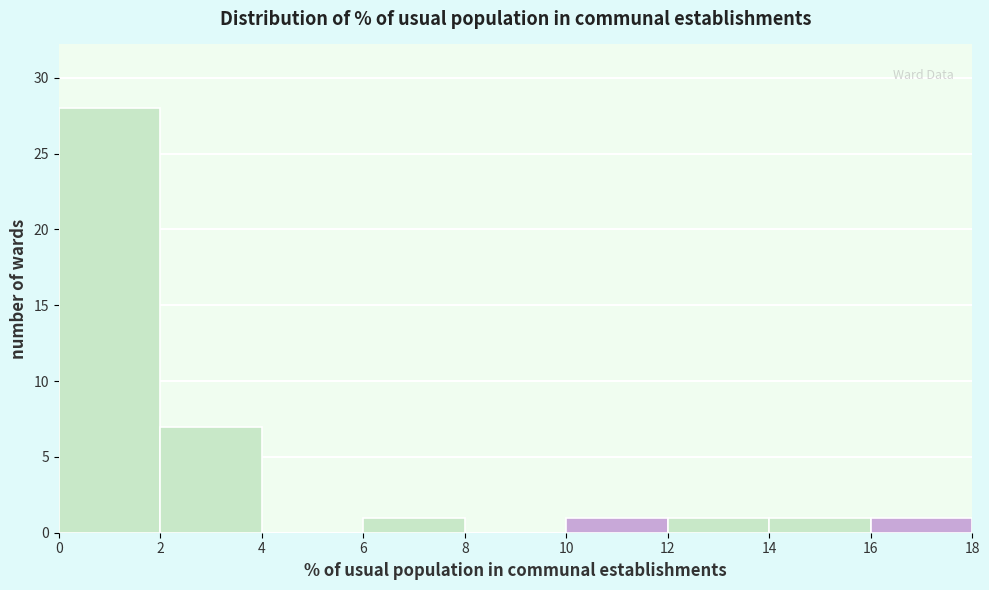

How tall is the bar that spans 2 to 4 on the x-axis? The values are not printed on the chart, so give them approximately, as read against the axis.

7